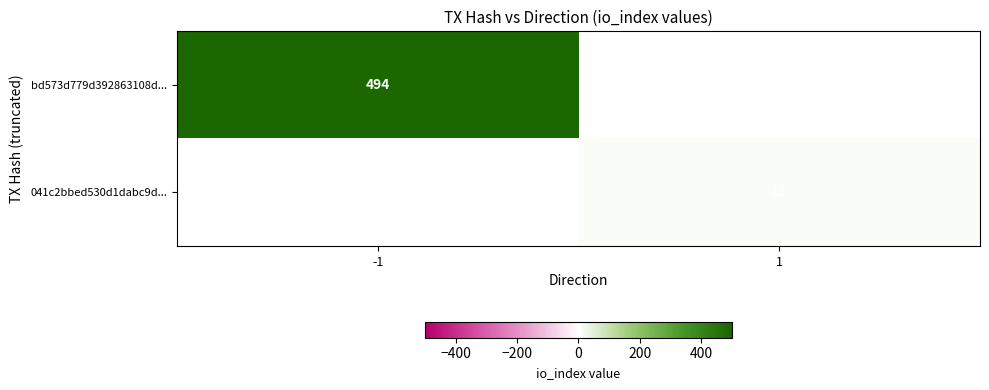

What is the total value across all series at 1?

11